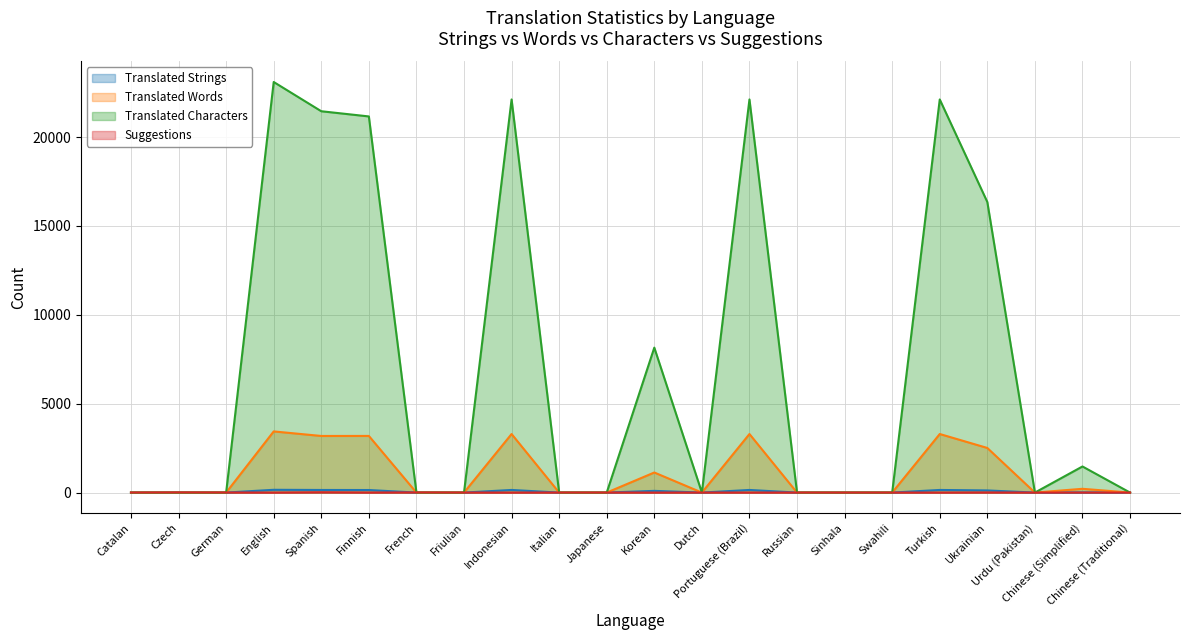

What is the difference between the second highest and minimum values in the translated_words series?

3294